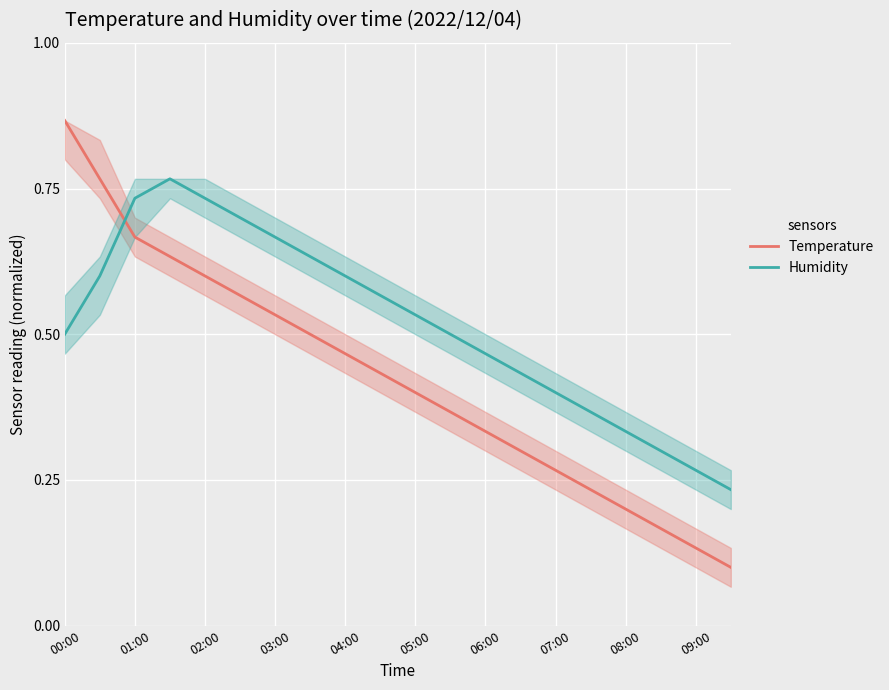

True or false: Humidity has more than 1 points higher than both neighbors.

False